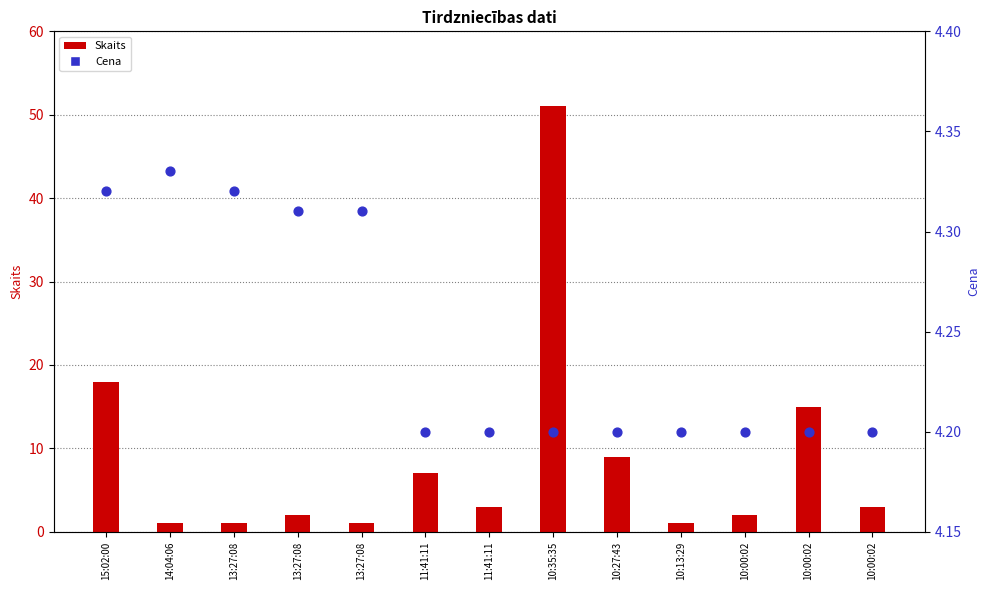

Which series has the widest spread of Y values?

Skaits